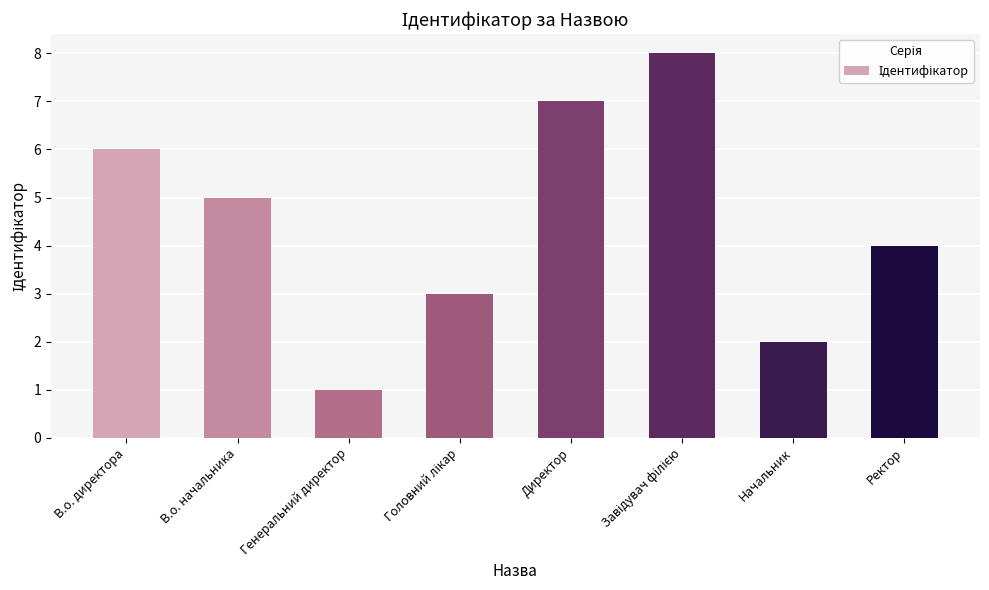

Count the values in the range 3 to 7.

5